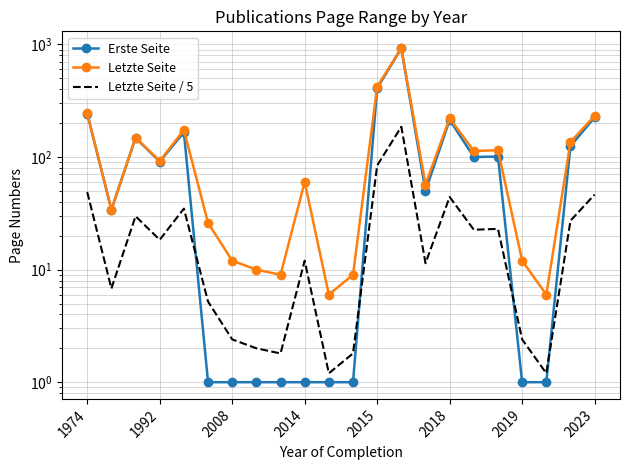

What is the minimum value shown in the chart?

1.0